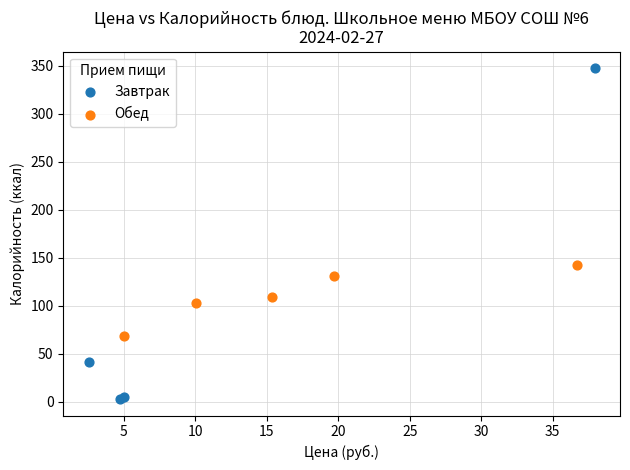

Which series has the largest Y range (max minus min)?

Завтрак